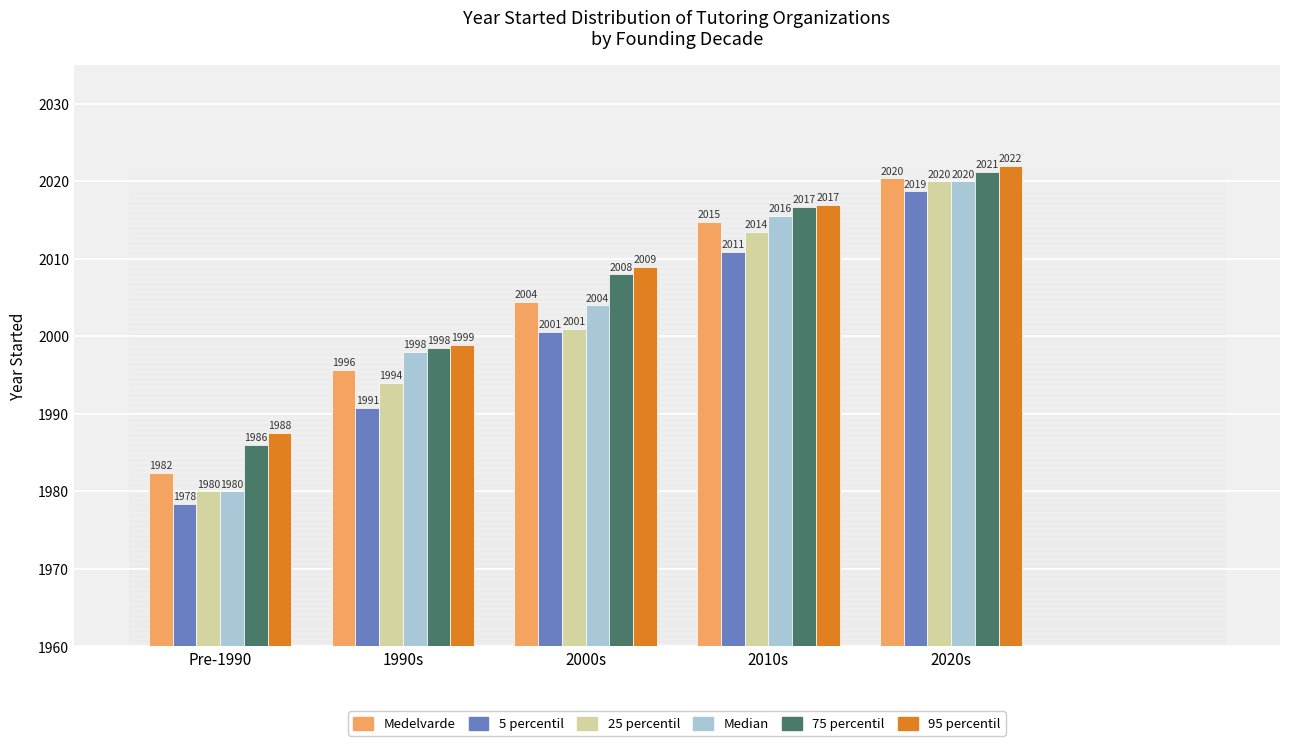

At which category does the chart reach its peak across all series?

2020s